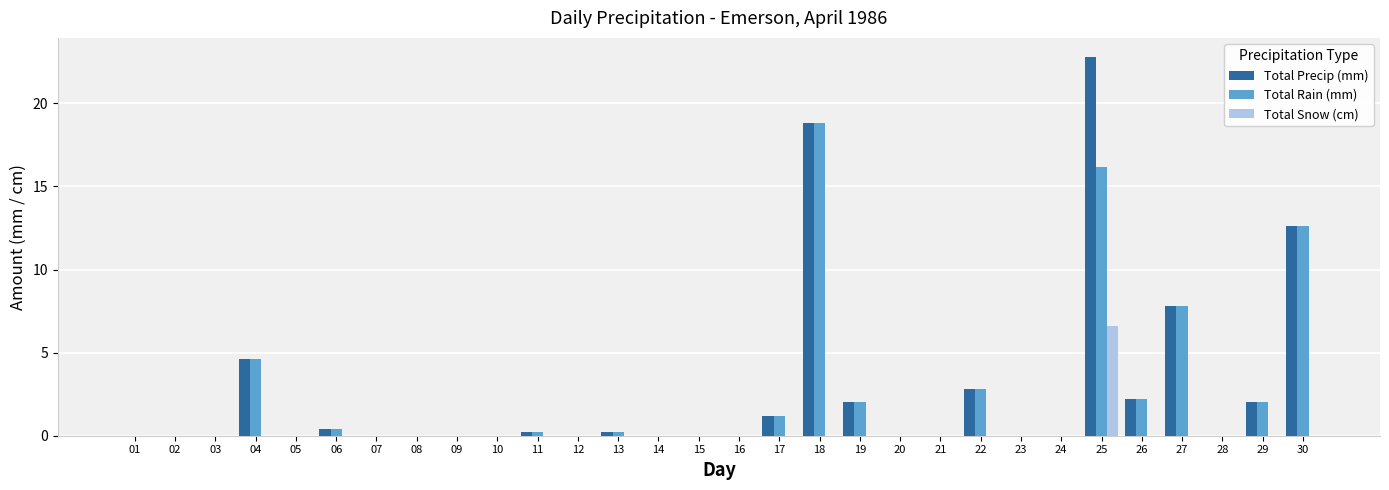

The value of Total Rain (mm) at 29 is 2.0. True or false?

True